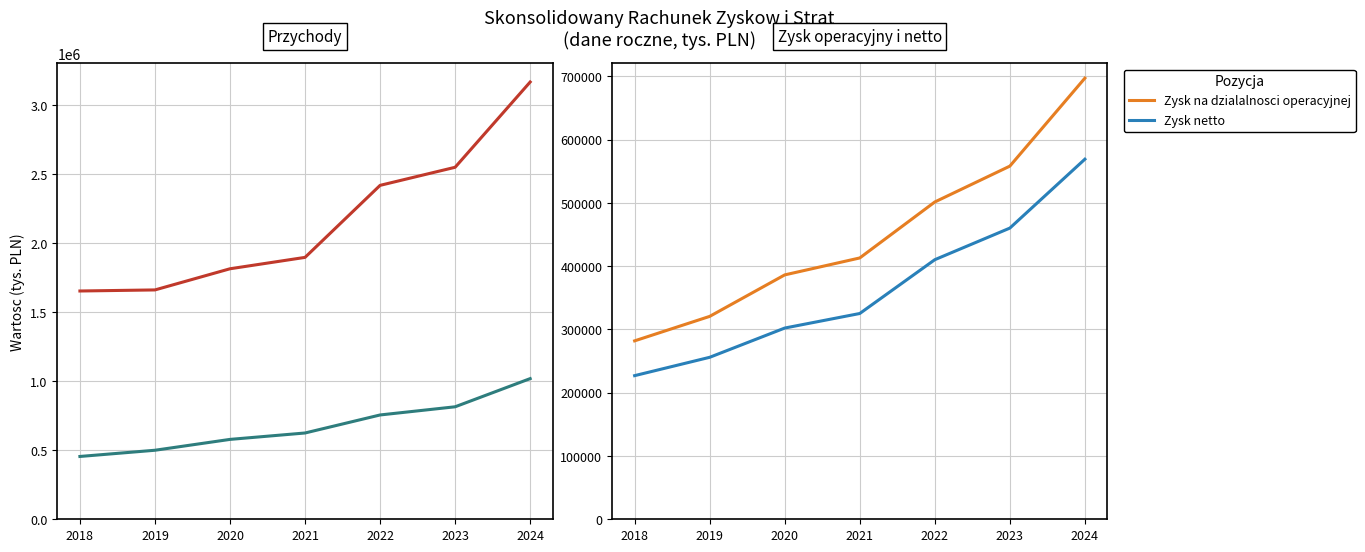

Count the number of data series in this chart.

4